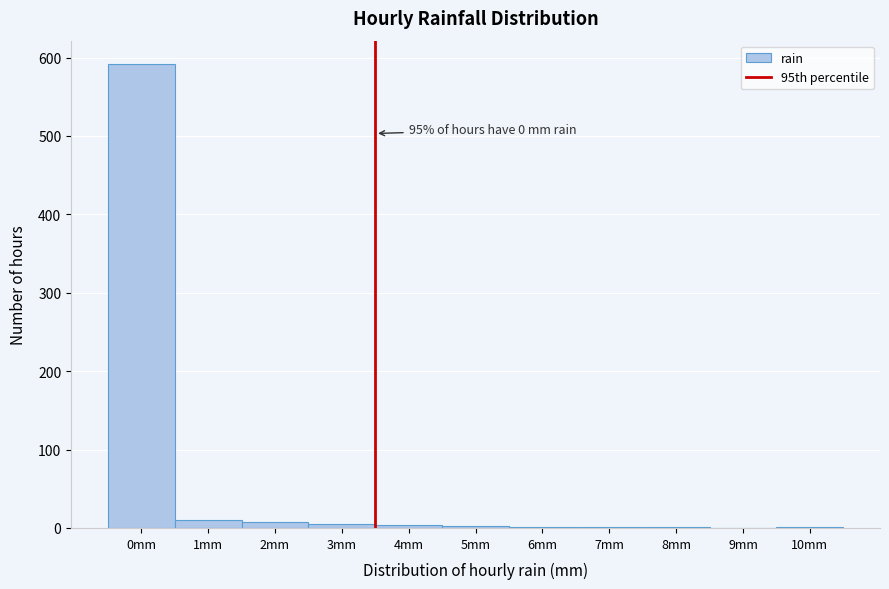

What is the greatest value displayed?

592